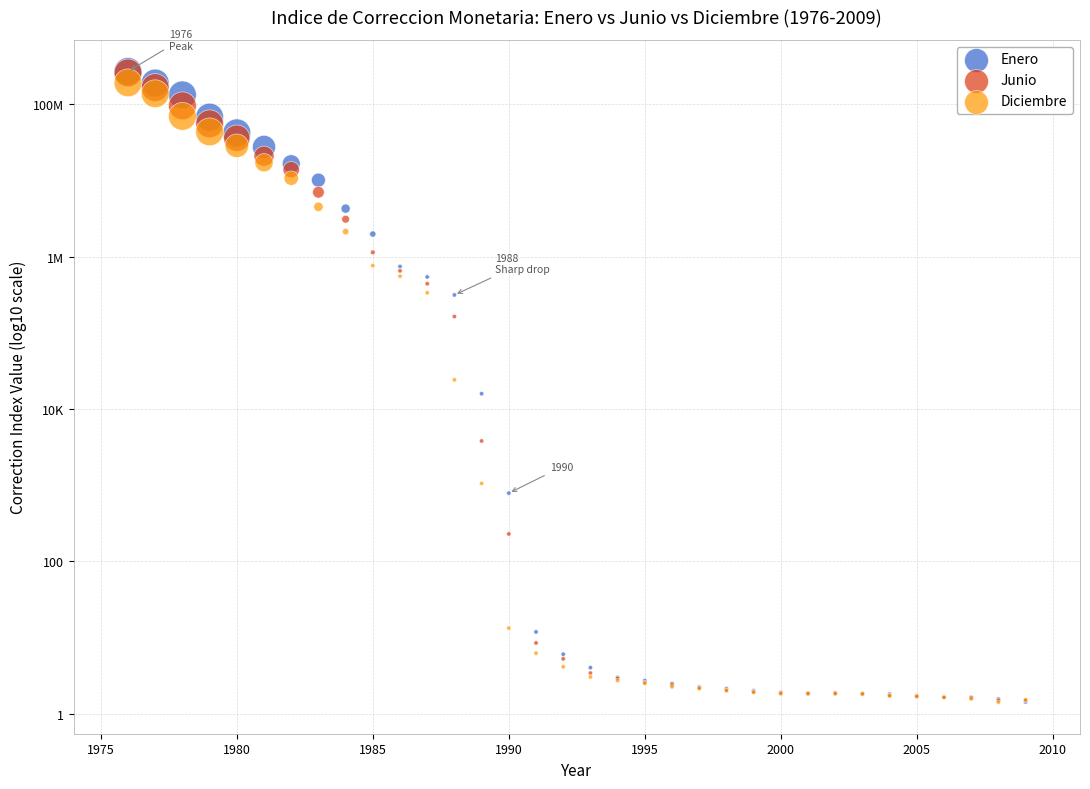

What are all the series names shown in the legend?

Enero, Junio, Diciembre